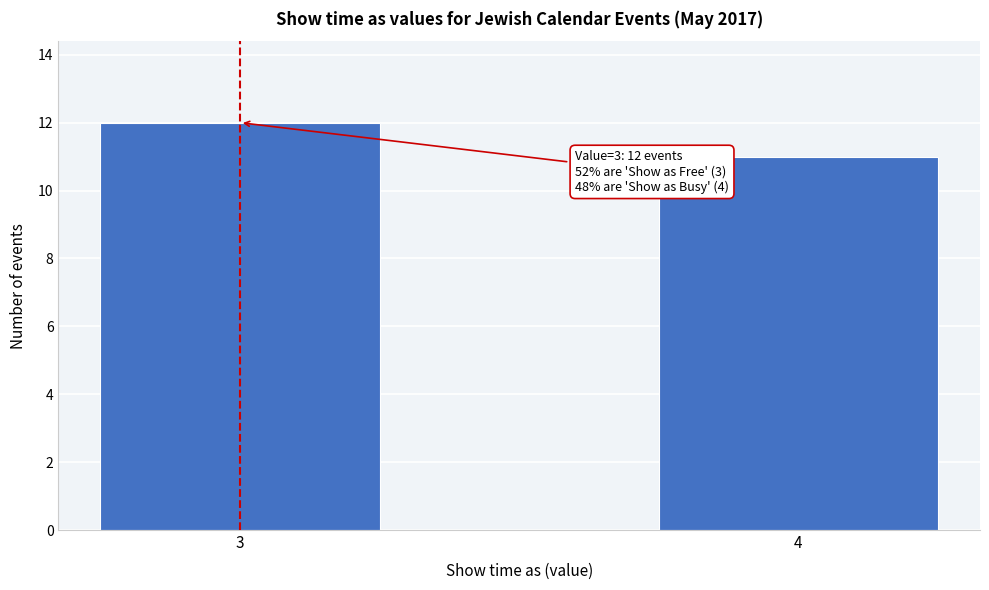

Reading right to left, list all the values displayed in this chart.

11	12